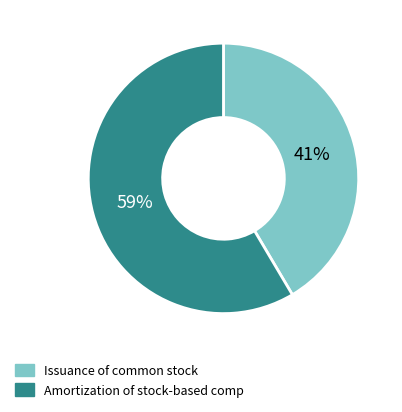

True or false: Issuance of common stock accounts for 28% of the total.

False